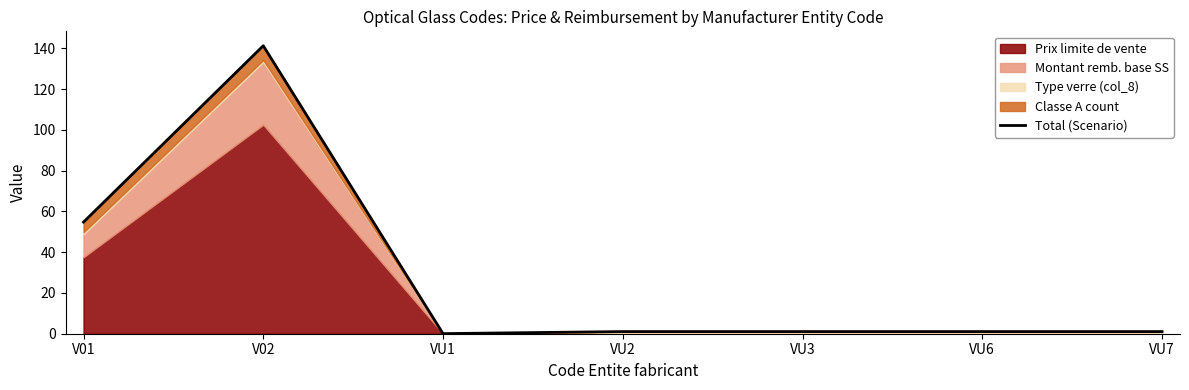

How many lines are shown in the chart?

1